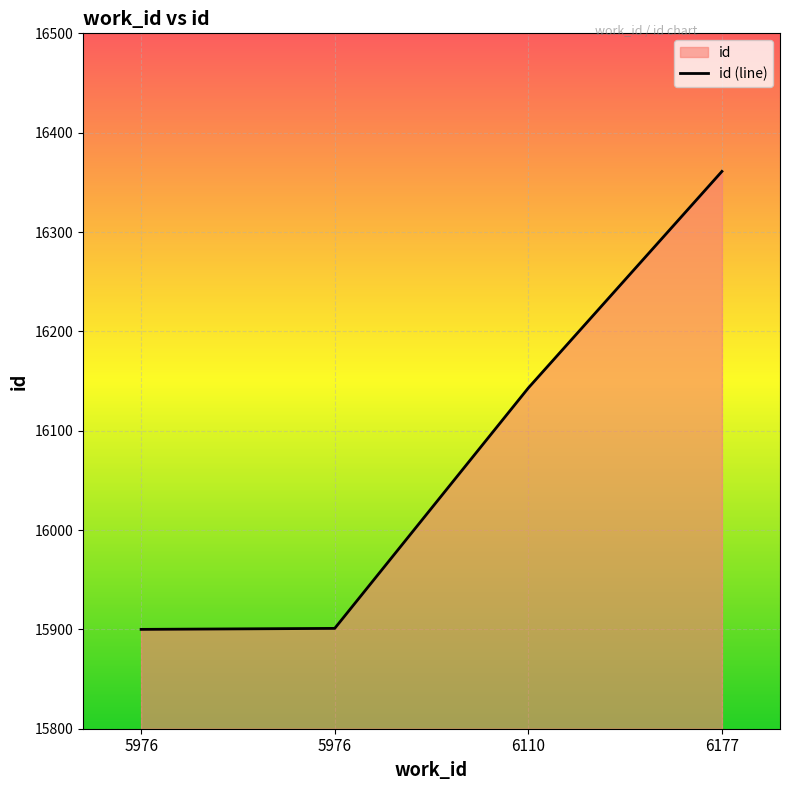

True or false: the data has more than 0 interior local peaks.

False